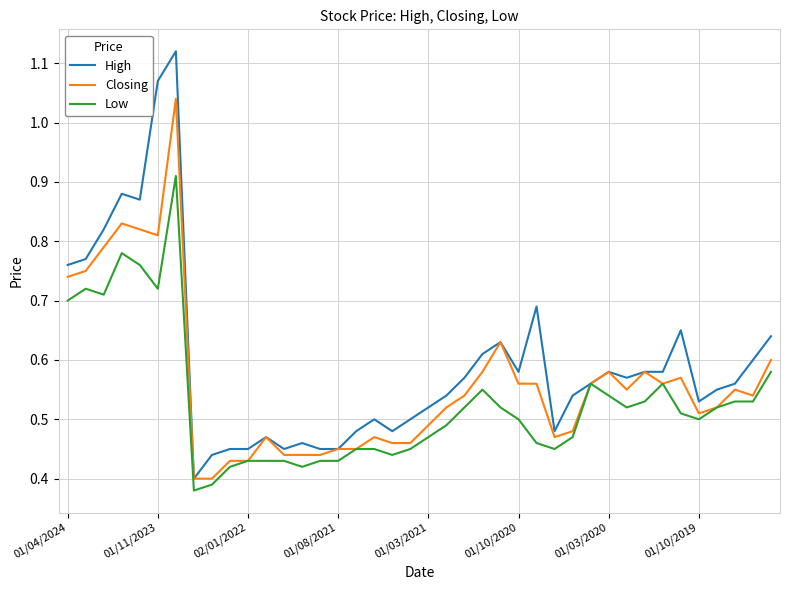

Does the chart display data point markers on the line(s)?

No